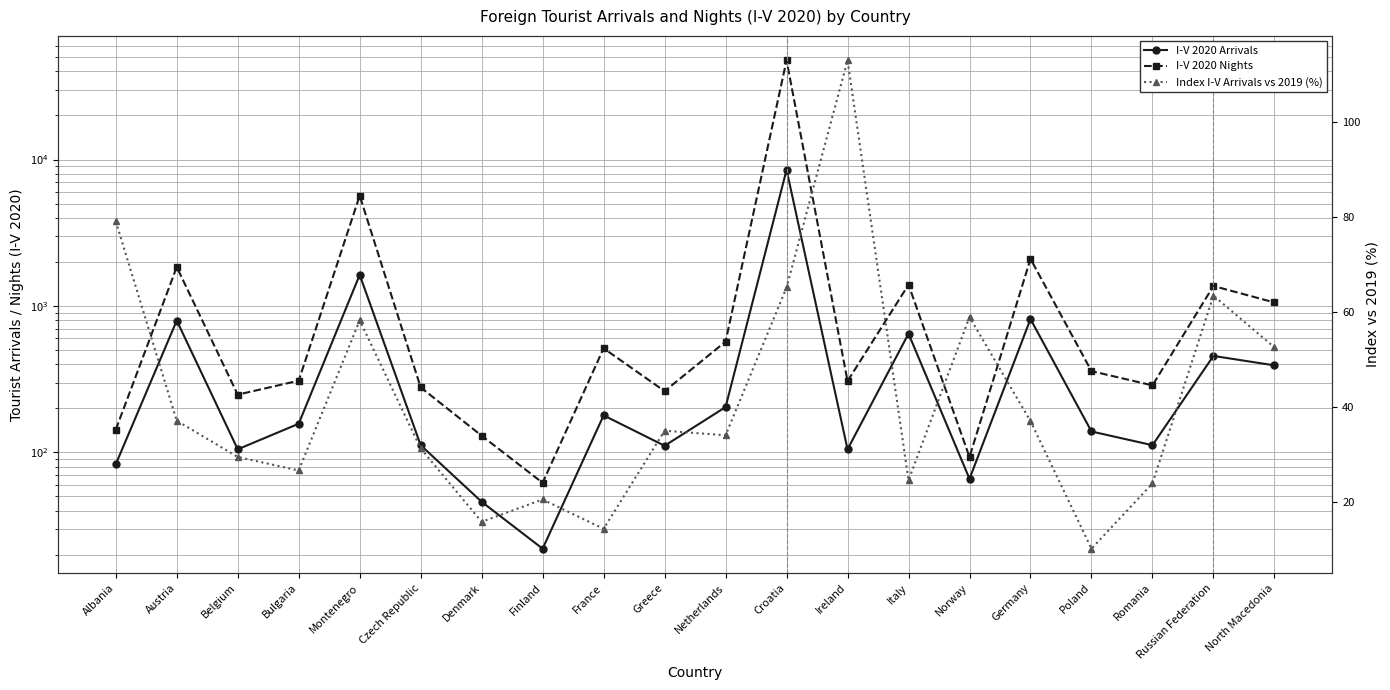

What is the greatest value displayed?

47624.0